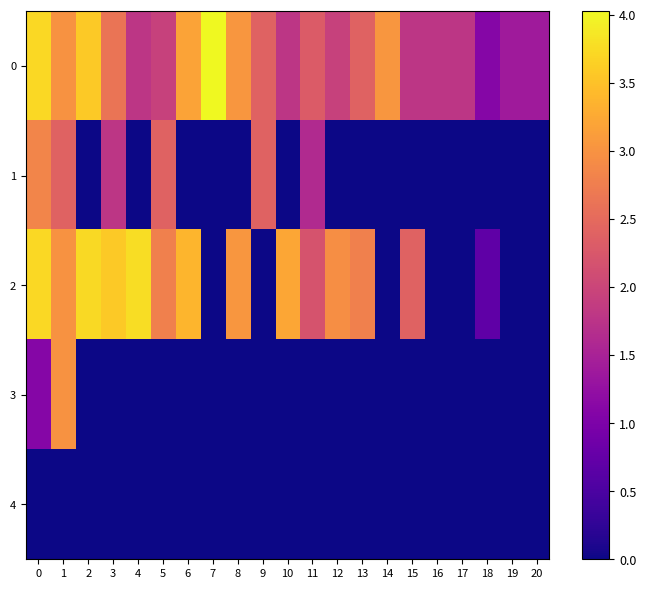

Reading left to right, extract all data points from this chart.

0: 0=3.7	1=3.0	2=3.6	3=2.6	4=1.8	5=1.9	6=3.2	7=4.0	8=3.0	9=2.4	10=1.8	11=2.3	12=1.9	13=2.4	14=3.0	15=1.8	16=1.8	17=1.8	18=1.1	19=1.4	20=1.4
1: 0=2.8	1=2.4	2=0.0	3=1.8	4=0.0	5=2.4	6=0.0	7=0.0	8=0.0	9=2.4	10=0.0	11=1.6	12=0.0	13=0.0	14=0.0	15=0.0	16=0.0	17=0.0	18=0.0	19=0.0	20=0.0
2: 0=3.7	1=3.0	2=3.7	3=3.6	4=3.8	5=2.8	6=3.4	7=0.0	8=3.0	9=0.0	10=3.2	11=2.2	12=2.9	13=2.8	14=0.0	15=2.4	16=0.0	17=0.0	18=0.7	19=0.0	20=0.0
3: 0=1.1	1=3.0	2=0.0	3=0.0	4=0.0	5=0.0	6=0.0	7=0.0	8=0.0	9=0.0	10=0.0	11=0.0	12=0.0	13=0.0	14=0.0	15=0.0	16=0.0	17=0.0	18=0.0	19=0.0	20=0.0
4: 0=0.0	1=0.0	2=0.0	3=0.0	4=0.0	5=0.0	6=0.0	7=0.0	8=0.0	9=0.0	10=0.0	11=0.0	12=0.0	13=0.0	14=0.0	15=0.0	16=0.0	17=0.0	18=0.0	19=0.0	20=0.0